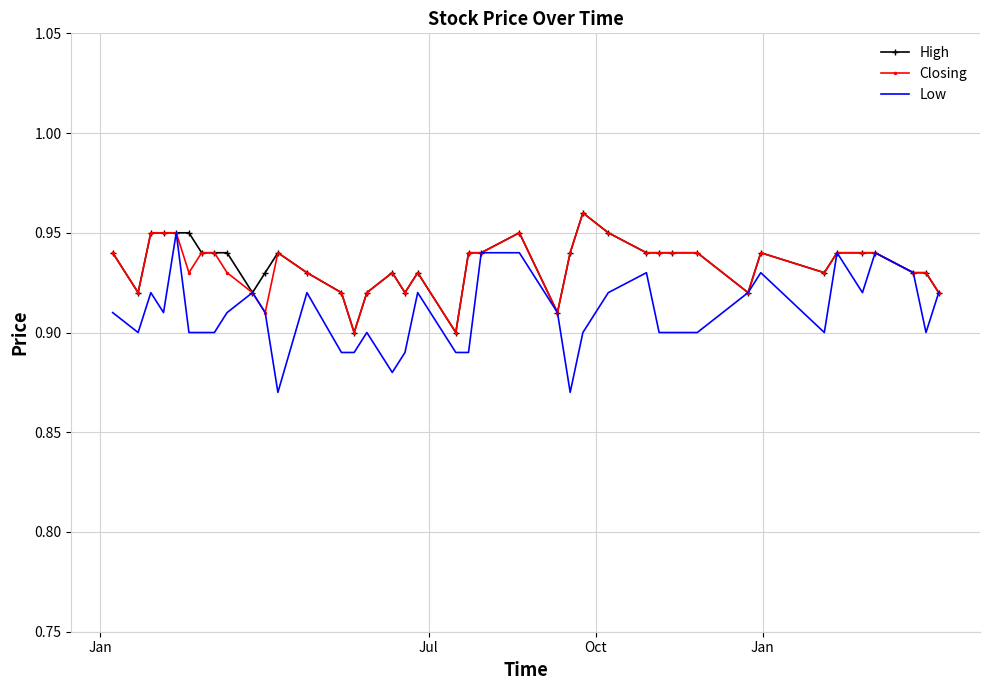

Reading right to left, list all the values displayed in this chart.

High: 0.9	0.9	0.9	0.9	0.9	0.9	0.9	0.9	0.9	0.9	0.9	0.9	0.9	0.9	1.0	0.9	0.9	0.9	0.9	0.9	0.9	0.9	0.9	0.9	0.9	0.9	0.9	0.9	0.9	0.9	0.9	0.9	0.9	0.9	0.9	0.9	0.9	0.9	0.9	0.9
Closing: 0.9	0.9	0.9	0.9	0.9	0.9	0.9	0.9	0.9	0.9	0.9	0.9	0.9	0.9	1.0	0.9	0.9	0.9	0.9	0.9	0.9	0.9	0.9	0.9	0.9	0.9	0.9	0.9	0.9	0.9	0.9	0.9	0.9	0.9	0.9	0.9	0.9	0.9	0.9	0.9
Low: 0.9	0.9	0.9	0.9	0.9	0.9	0.9	0.9	0.9	0.9	0.9	0.9	0.9	0.9	0.9	0.9	0.9	0.9	0.9	0.9	0.9	0.9	0.9	0.9	0.9	0.9	0.9	0.9	0.9	0.9	0.9	0.9	0.9	0.9	0.9	0.9	0.9	0.9	0.9	0.9